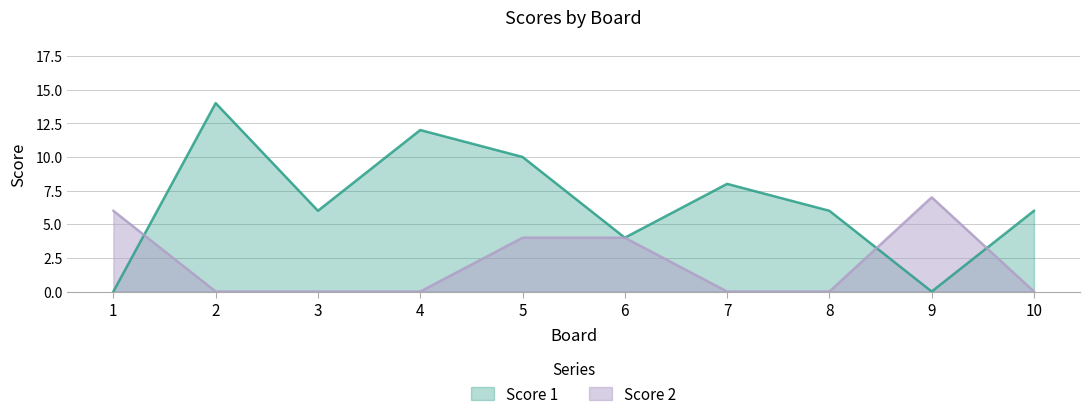

What is the sum of all Score 1 values?

66